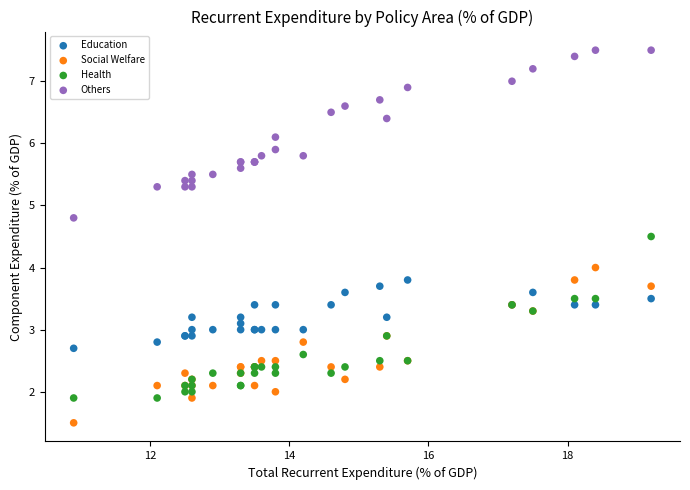

What is the X range (max minus min) for the scatter plot?

8.3